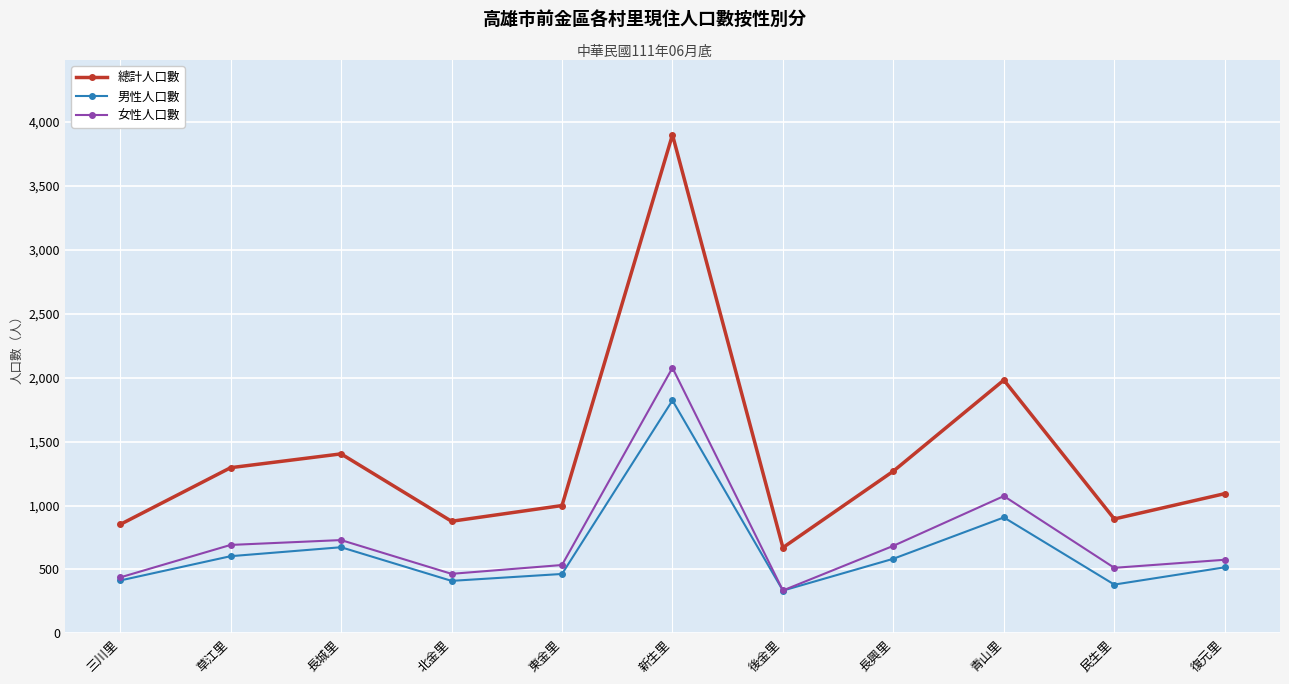

True or false: 女性人口數 and 總計人口數 intersect in this chart.

False